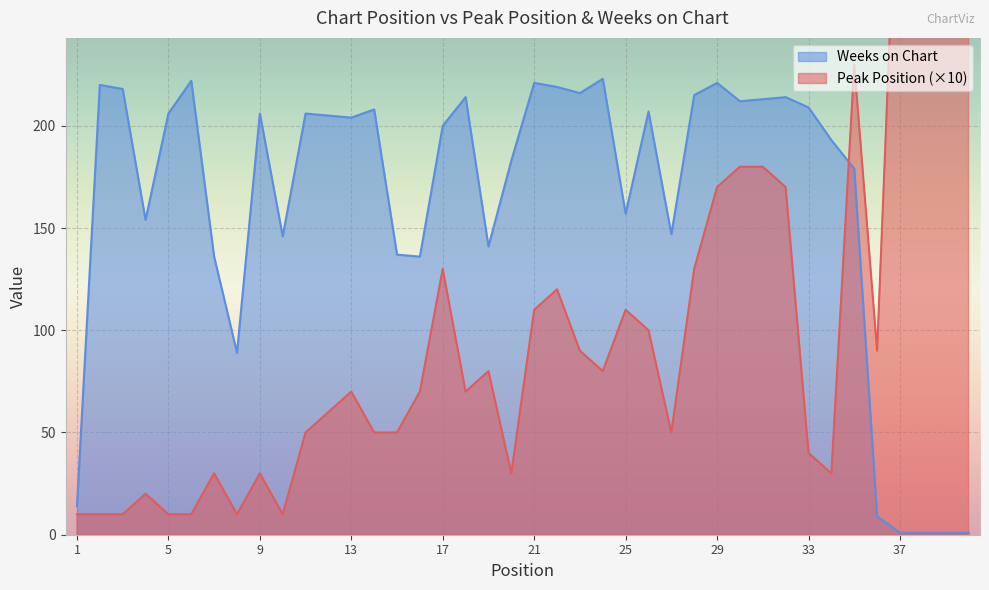

Reading left to right, list all the values displayed in this chart.

Peak Position: 1=10	2=10	3=10	4=20	5=10	6=10	7=30	8=10	9=30	10=10	11=50	12=60	13=70	14=50	15=50	16=70	17=130	18=70	19=80	20=30	21=110	22=120	23=90	24=80	25=110	26=100	27=50	28=130	29=170	30=180	31=180	32=170	33=40	34=30	35=230	36=90	37=370	38=380	39=390	40=400
Weeks on Chart: 1=14	2=220	3=218	4=154	5=206	6=222	7=136	8=89	9=206	10=146	11=206	12=205	13=204	14=208	15=137	16=136	17=200	18=214	19=141	20=183	21=221	22=219	23=216	24=223	25=157	26=207	27=147	28=215	29=221	30=212	31=213	32=214	33=209	34=193	35=179	36=9	37=1	38=1	39=1	40=1